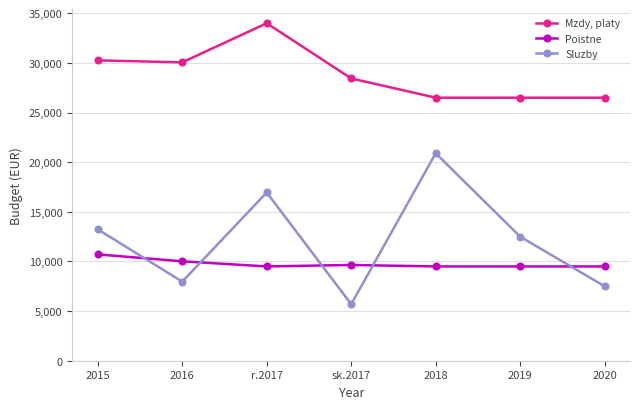

How many lines are shown in the chart?

3